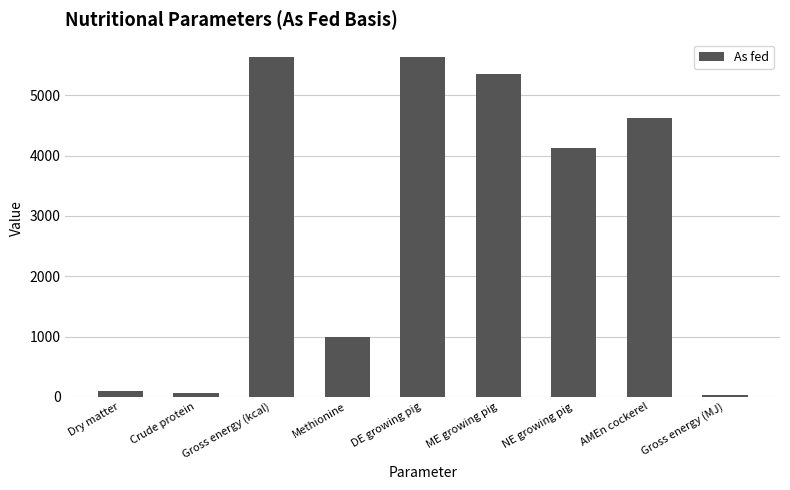

The value at AMEn cockerel is 8059.4. True or false?

False